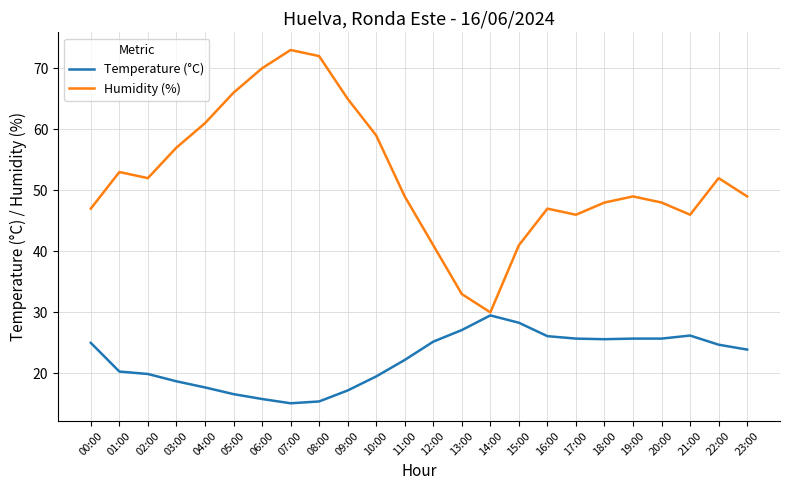

What are all the series names shown in the legend?

Temperature (°C), Humidity (%)